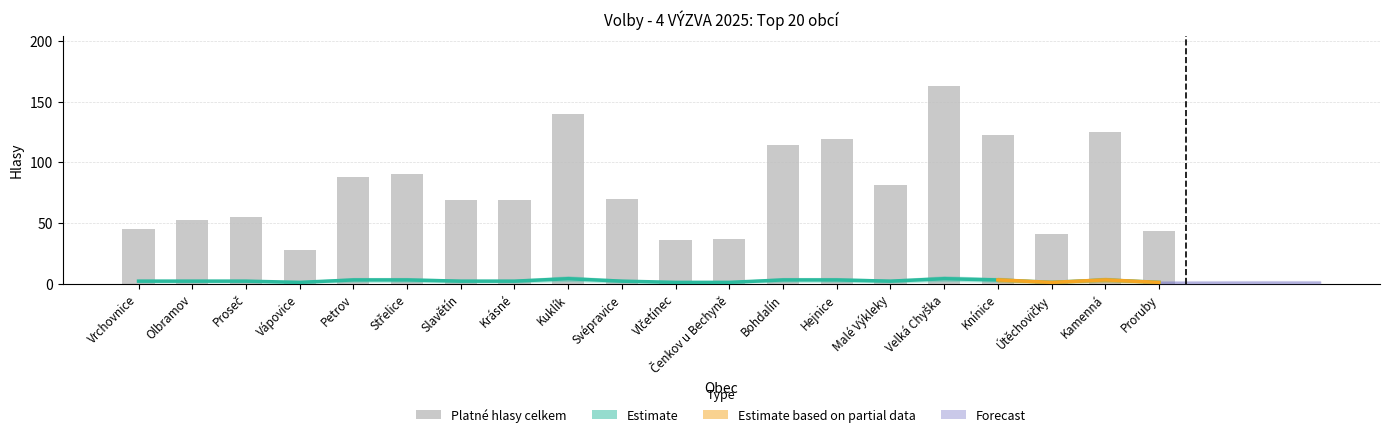

Does the chart contain stacked bars?

No